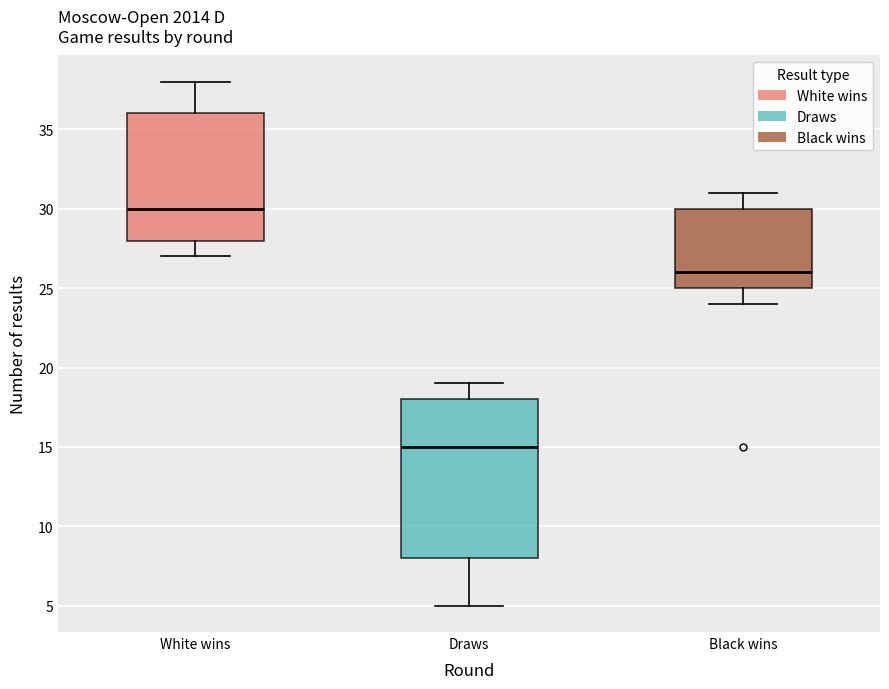

Which box has the lowest median line?

Draws